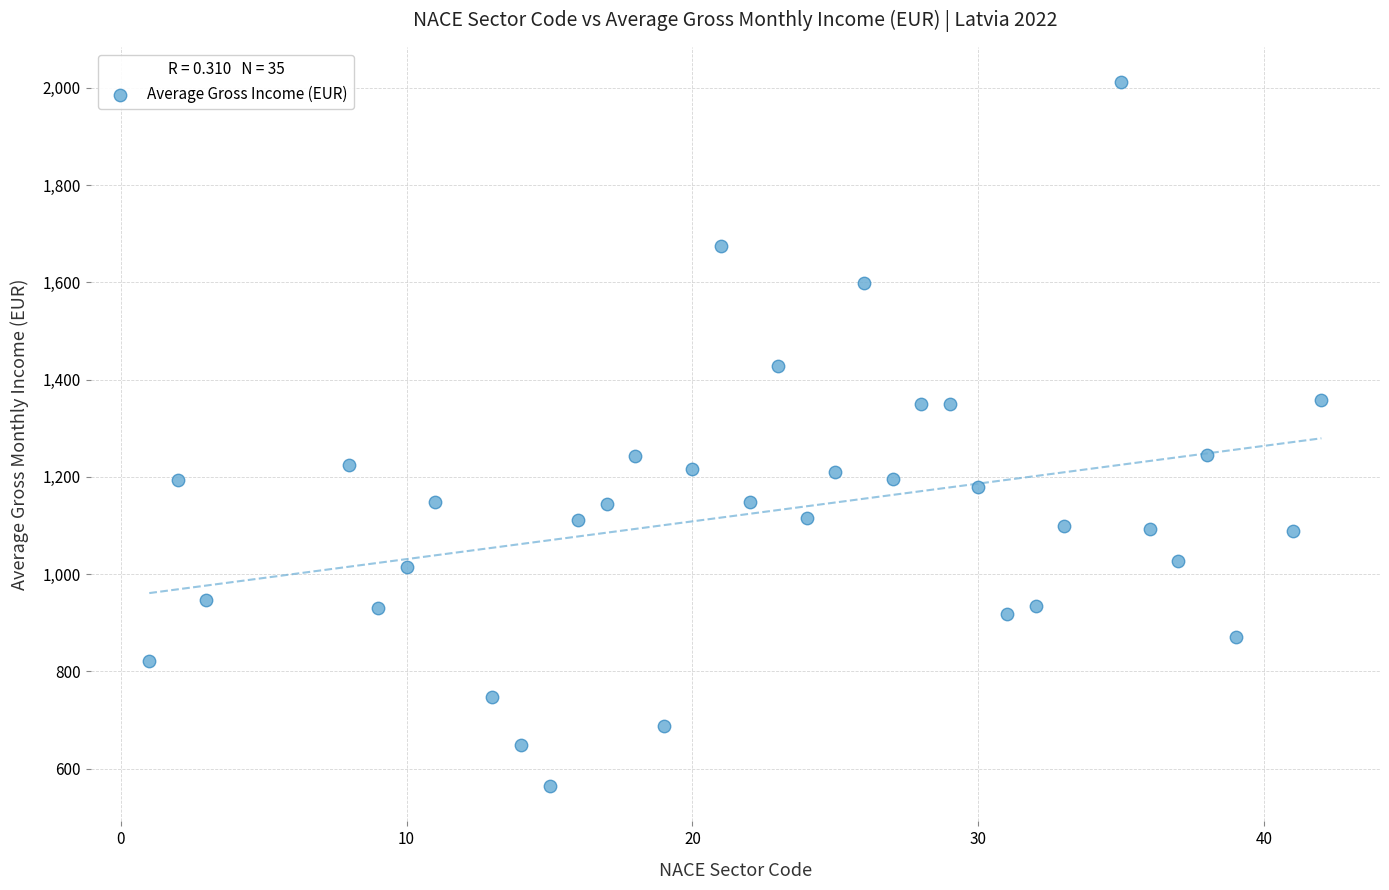

What is the range of Y values (max minus min)?

1447.7